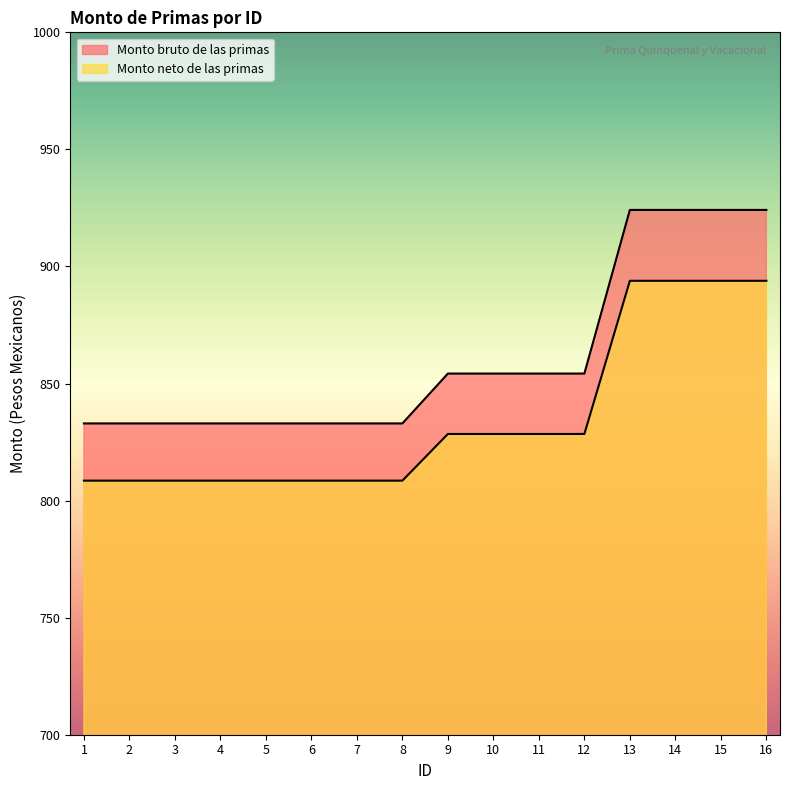

Reading left to right, extract all data points from this chart.

Monto bruto de las primas: 1=832.9	2=832.9	3=832.9	4=832.9	5=832.9	6=832.9	7=832.9	8=832.9	9=854.2	10=854.2	11=854.2	12=854.2	13=924.2	14=924.2	15=924.2	16=924.2
Monto neto de las primas: 1=808.5	2=808.5	3=808.5	4=808.5	5=808.5	6=808.5	7=808.5	8=808.5	9=828.5	10=828.5	11=828.5	12=828.5	13=893.9	14=893.9	15=893.9	16=893.9